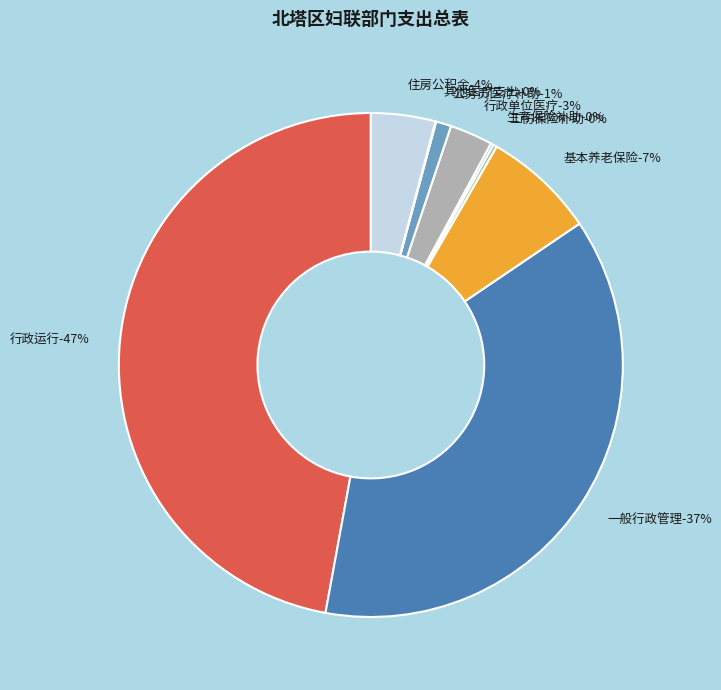

Count the number of slices in the pie.

9